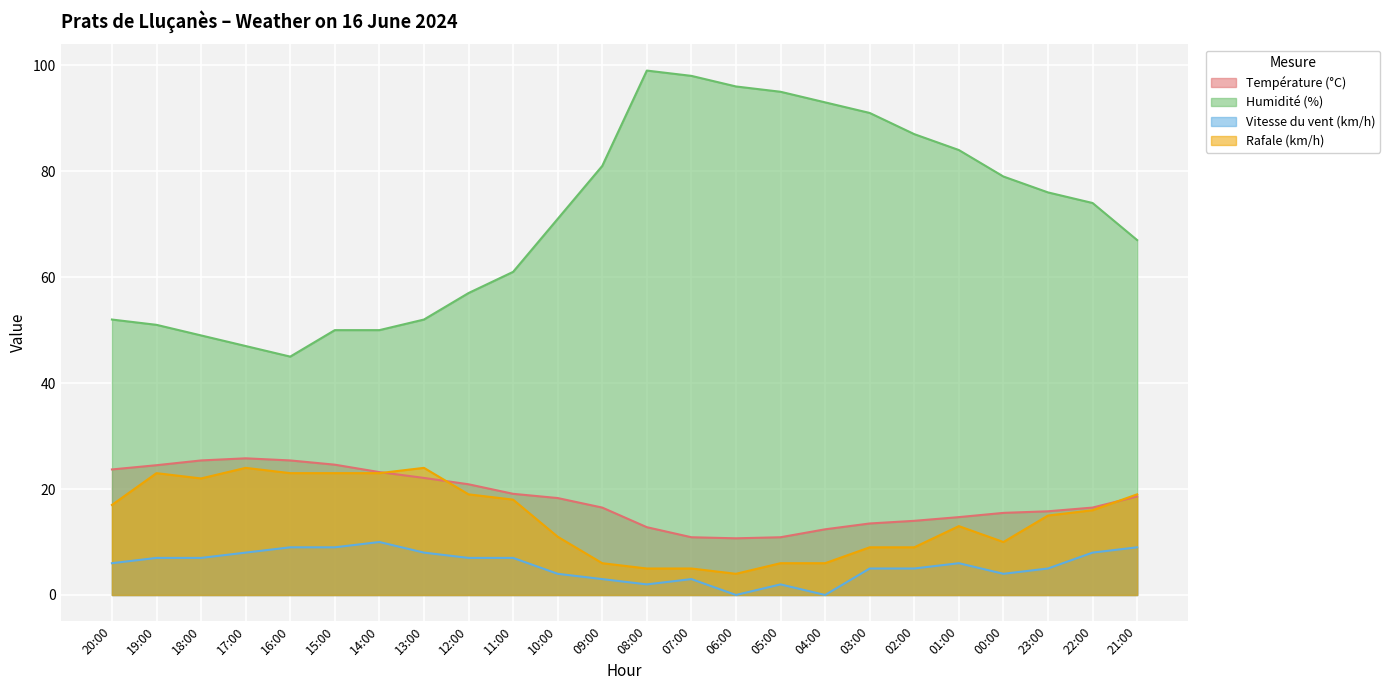

True or false: Humidité (%) and Température (°C) cross at least once.

False